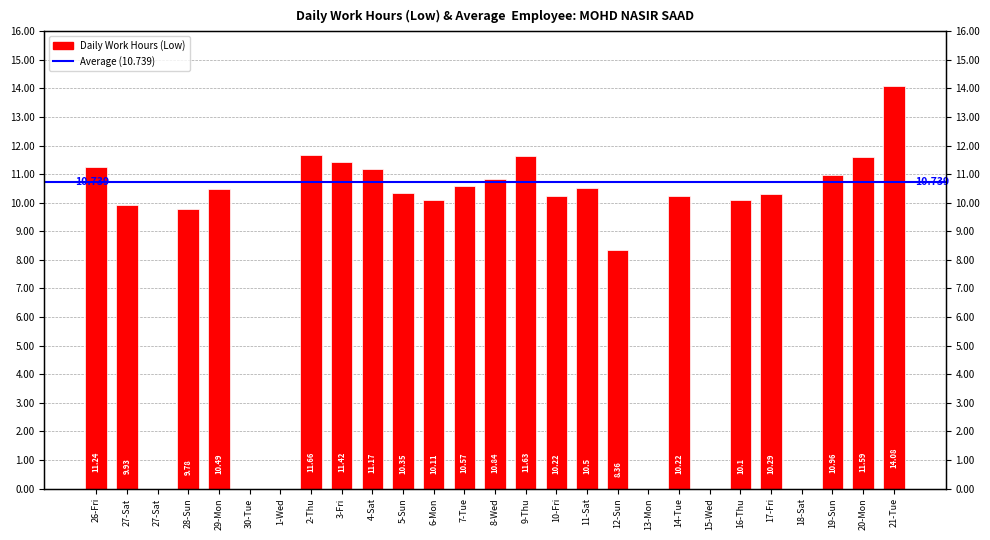

What is the sum of the values at 12-Sun and 10-Fri?

18.6